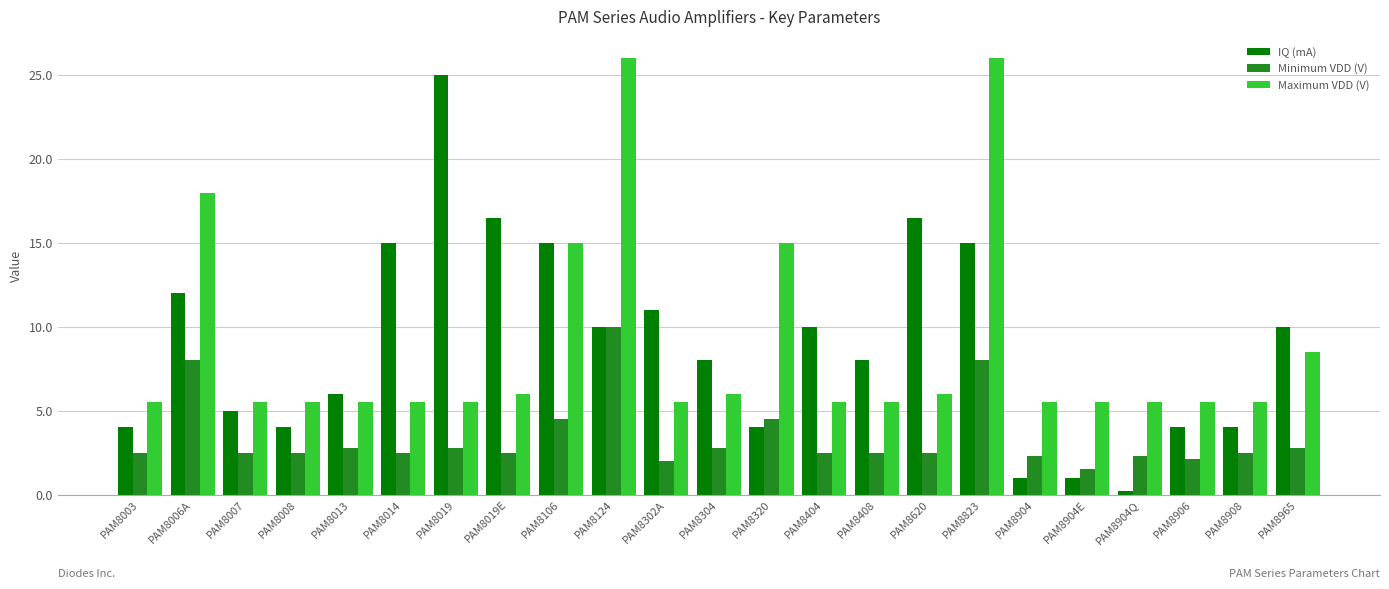

At which category is the sum across all series the highest?

PAM8823